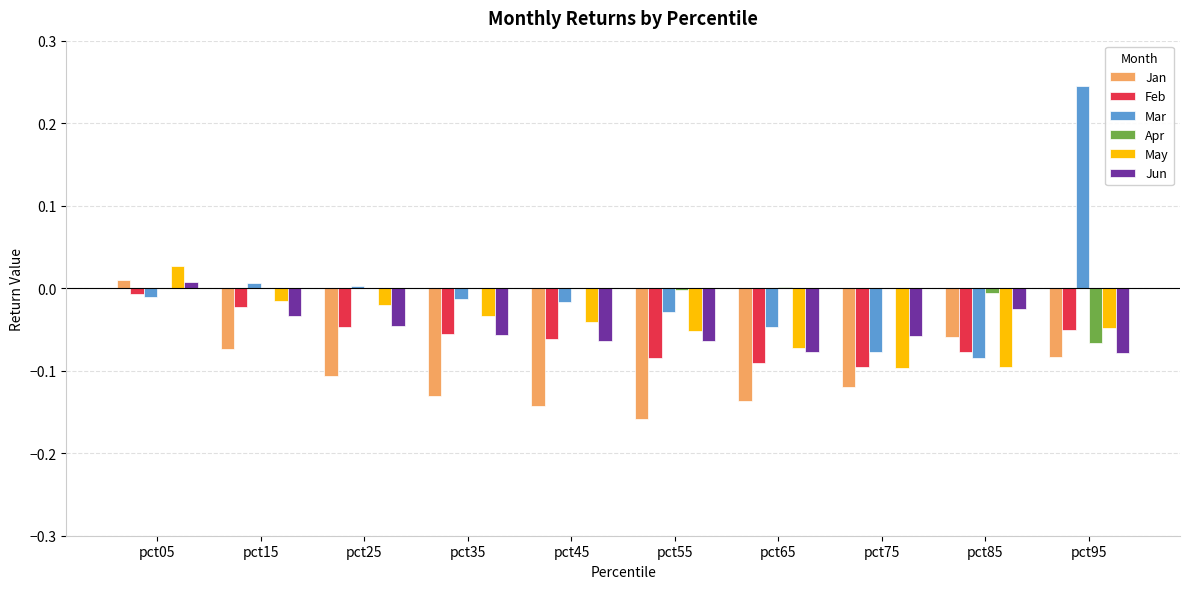

Is it true that Jun equals 0.0 at pct05?

True